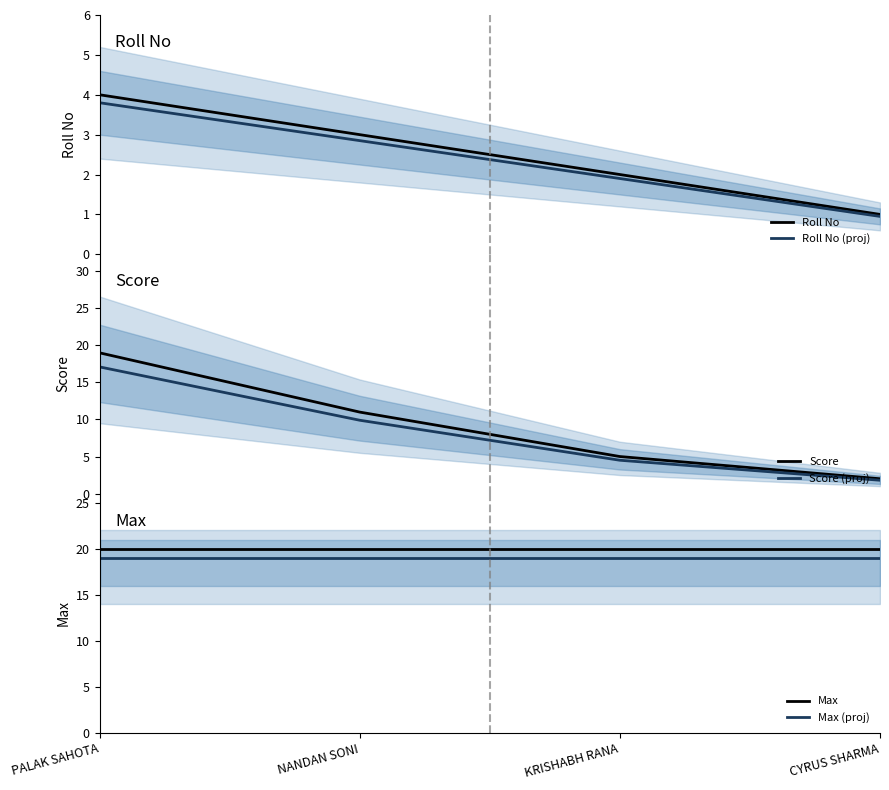

What value does the Roll No series have at NANDAN SONI?

3.0